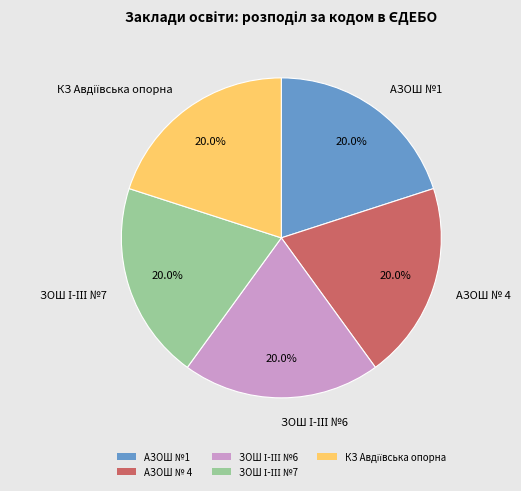

Is there a majority slice in this chart?

No